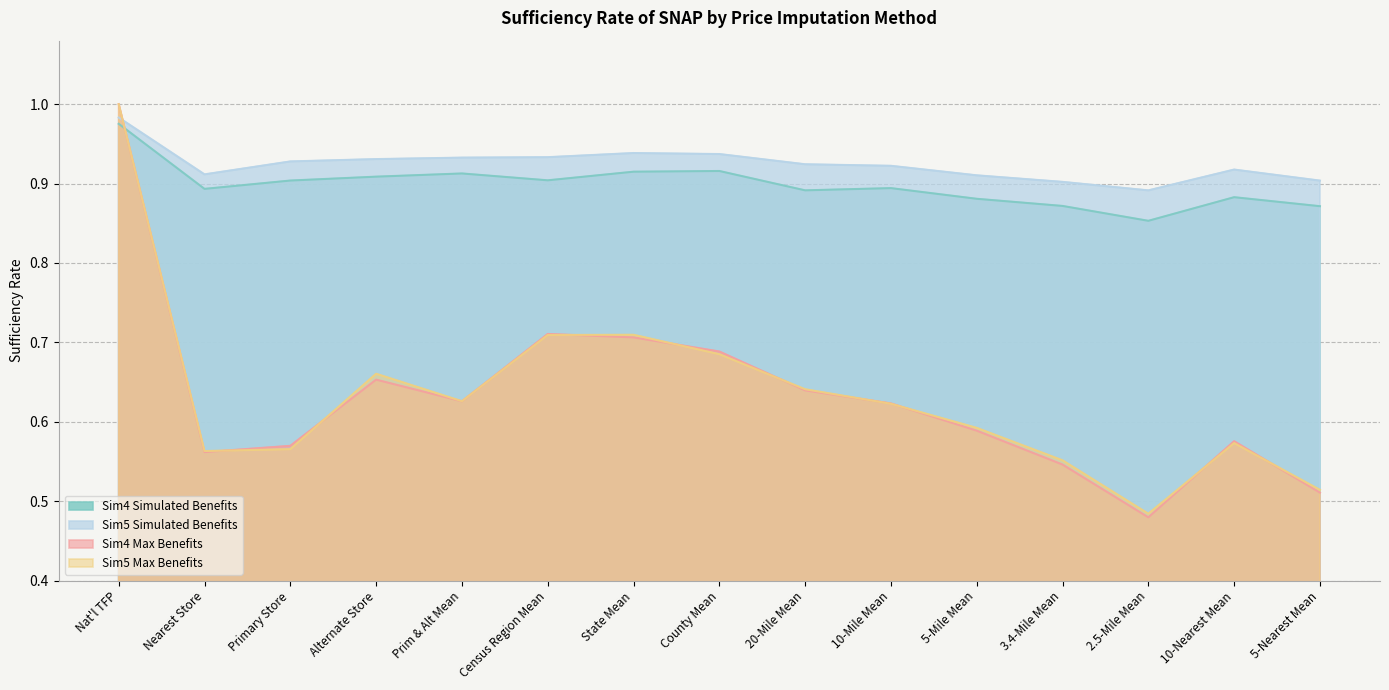

Which series has the widest spread of values?

Sim4 Max Benefits